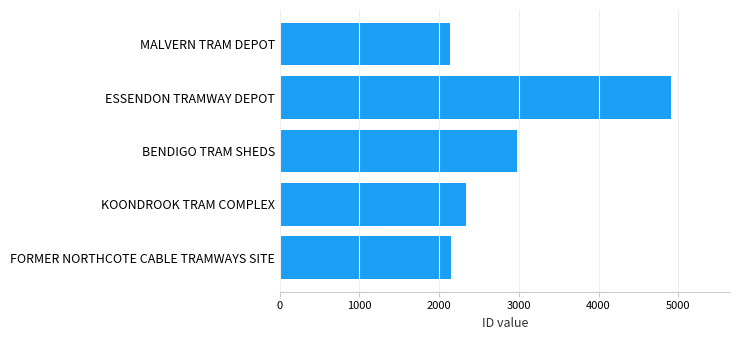

What is the change in value from ESSENDON TRAMWAY DEPOT to KOONDROOK TRAM COMPLEX?

-2570